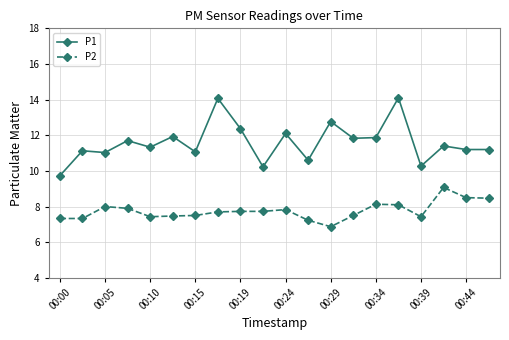

True or false: P1 and P2 intersect in this chart.

False